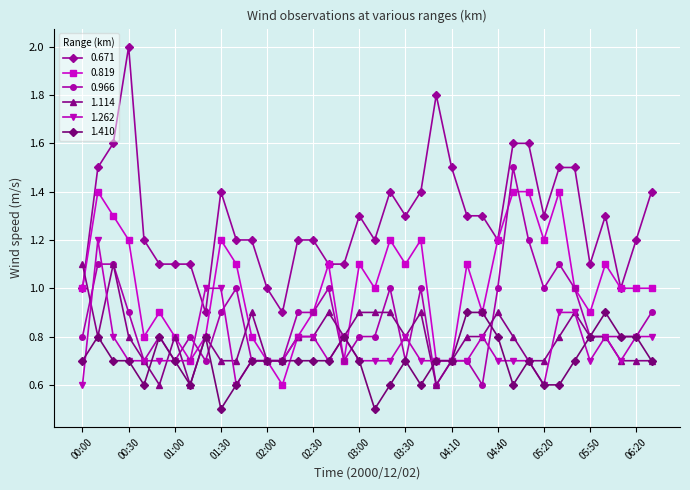

What is the lowest value of the 0.966 series?

0.6